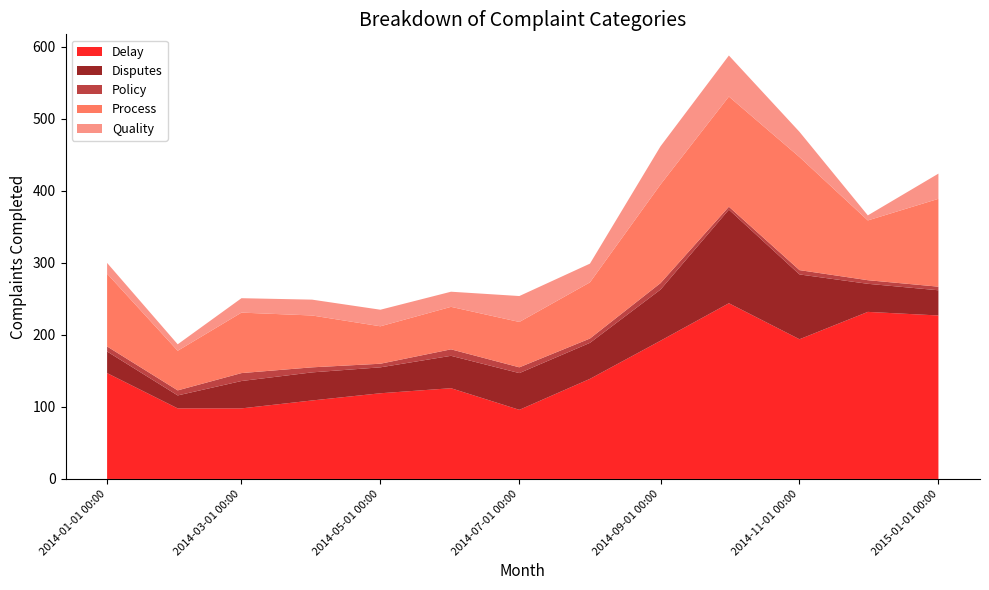

Reading left to right, list all the values displayed in this chart.

Delay: 2014-01-01=147	2014-02-01=98	2014-03-01=98	2014-04-01=109	2014-05-01=119	2014-06-01=126	2014-07-01=96	2014-08-01=139	2014-09-01=192	2014-10-01=244	2014-11-01=194	2014-12-01=232	2015-01-01=227
Disputes: 2014-01-01=30	2014-02-01=18	2014-03-01=38	2014-04-01=39	2014-05-01=36	2014-06-01=45	2014-07-01=51	2014-08-01=50	2014-09-01=71	2014-10-01=130	2014-11-01=90	2014-12-01=39	2015-01-01=35
Policy: 2014-01-01=7	2014-02-01=7	2014-03-01=11	2014-04-01=7	2014-05-01=5	2014-06-01=9	2014-07-01=8	2014-08-01=6	2014-09-01=9	2014-10-01=4	2014-11-01=6	2014-12-01=5	2015-01-01=5
Process: 2014-01-01=101	2014-02-01=55	2014-03-01=84	2014-04-01=72	2014-05-01=52	2014-06-01=59	2014-07-01=63	2014-08-01=78	2014-09-01=137	2014-10-01=153	2014-11-01=157	2014-12-01=83	2015-01-01=122
Quality: 2014-01-01=15	2014-02-01=9	2014-03-01=20	2014-04-01=22	2014-05-01=23	2014-06-01=21	2014-07-01=36	2014-08-01=26	2014-09-01=53	2014-10-01=57	2014-11-01=35	2014-12-01=7	2015-01-01=35